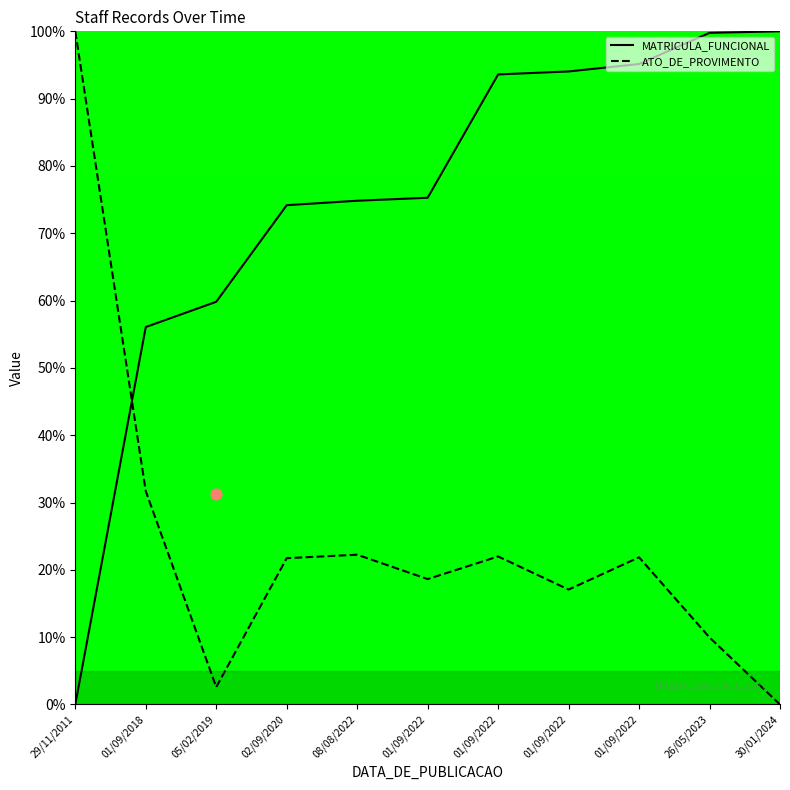

Which series reaches the maximum Y coordinate?

MATRICULA_FUNCIONAL